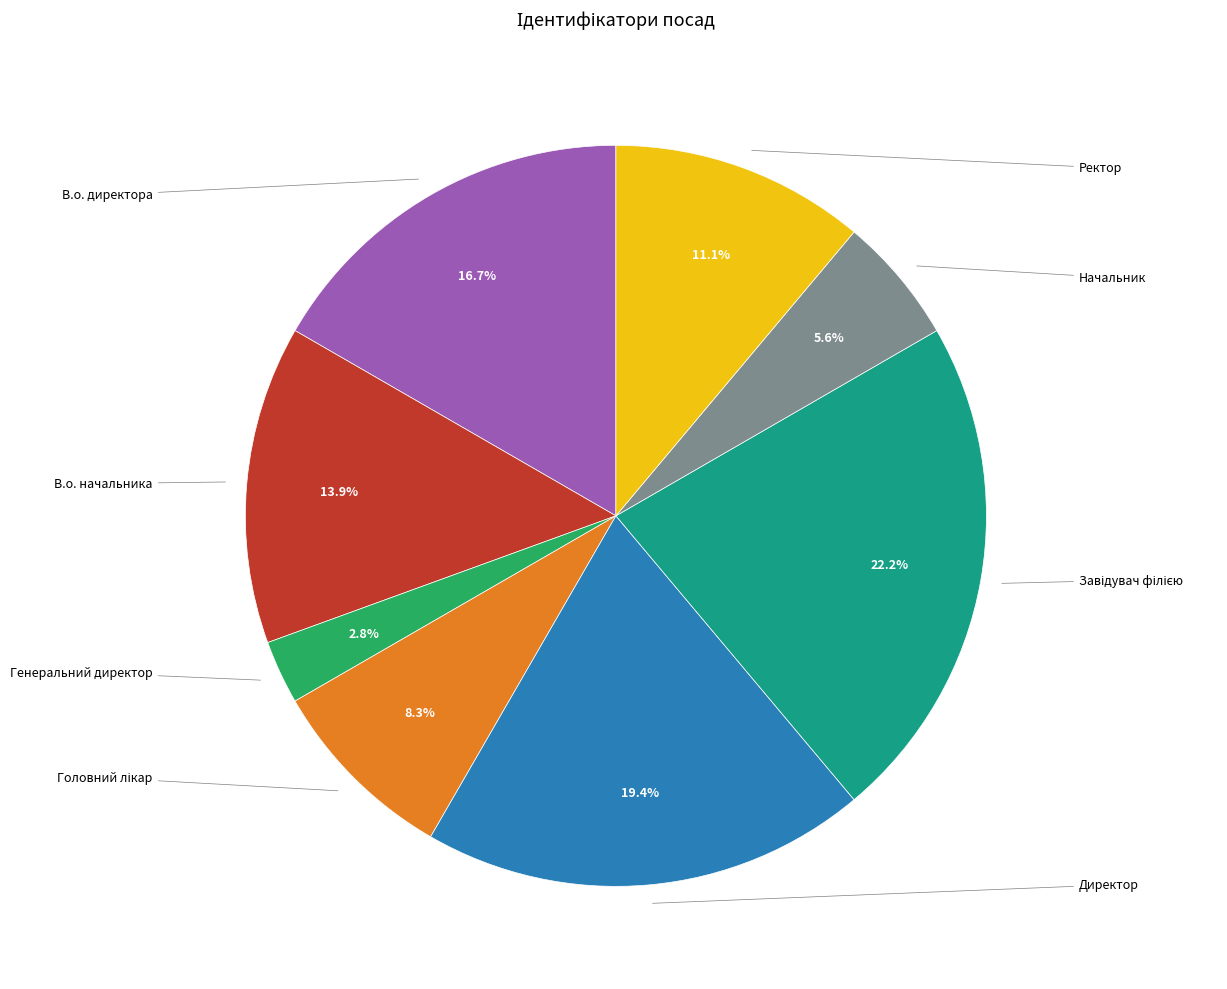

Is there any slice that represents more than half of the pie?

No